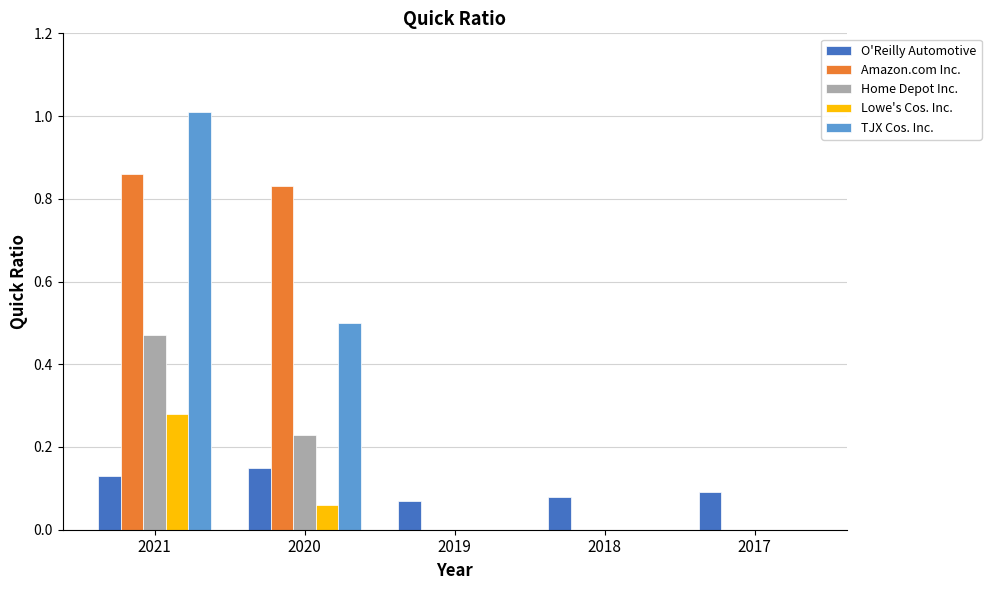

Between 2020 and 2017, which series saw the biggest shift?

Amazon.com Inc.